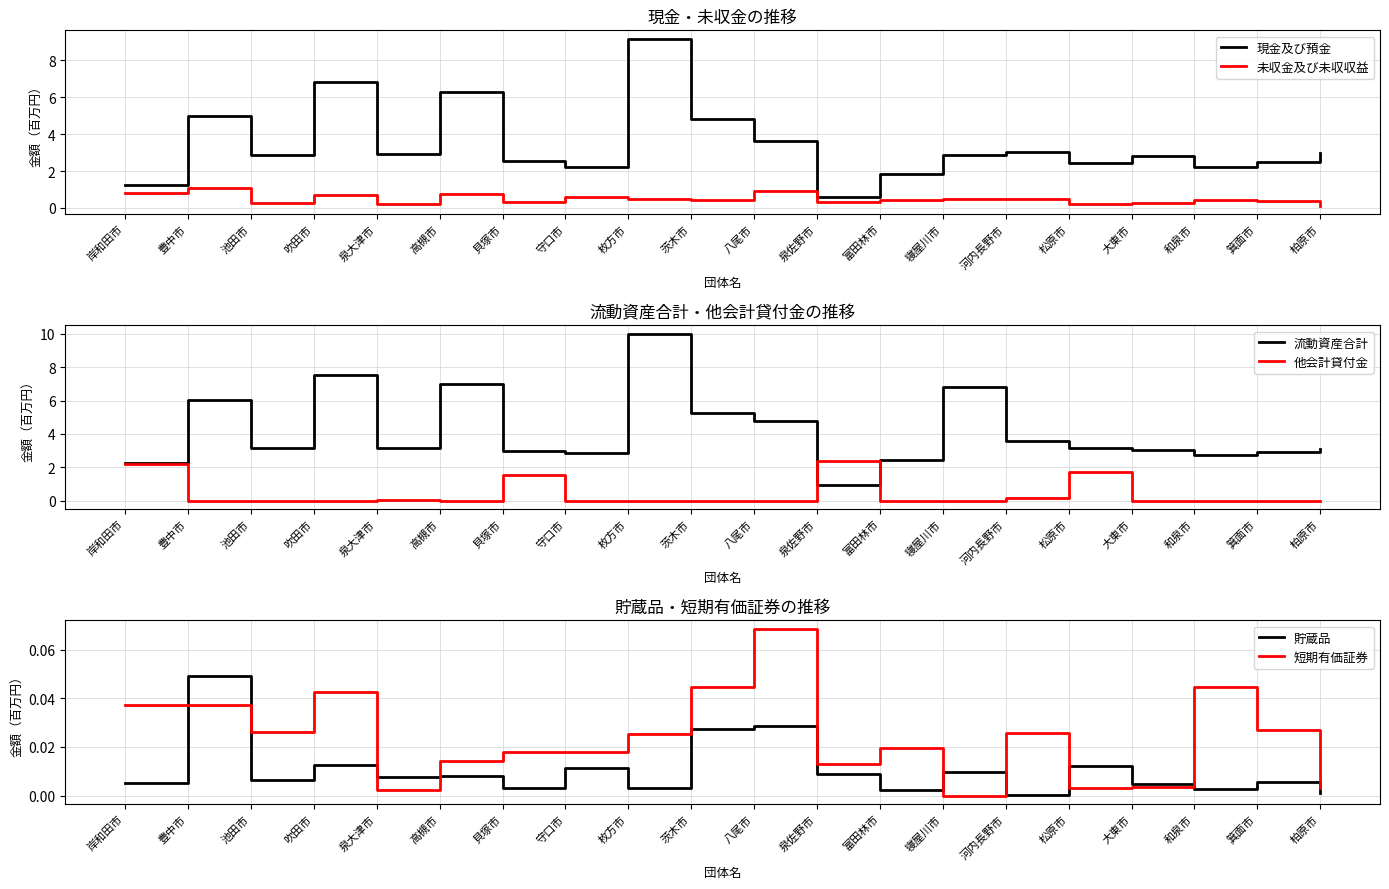

What is the sum of all 貯蔵品 values?

0.2